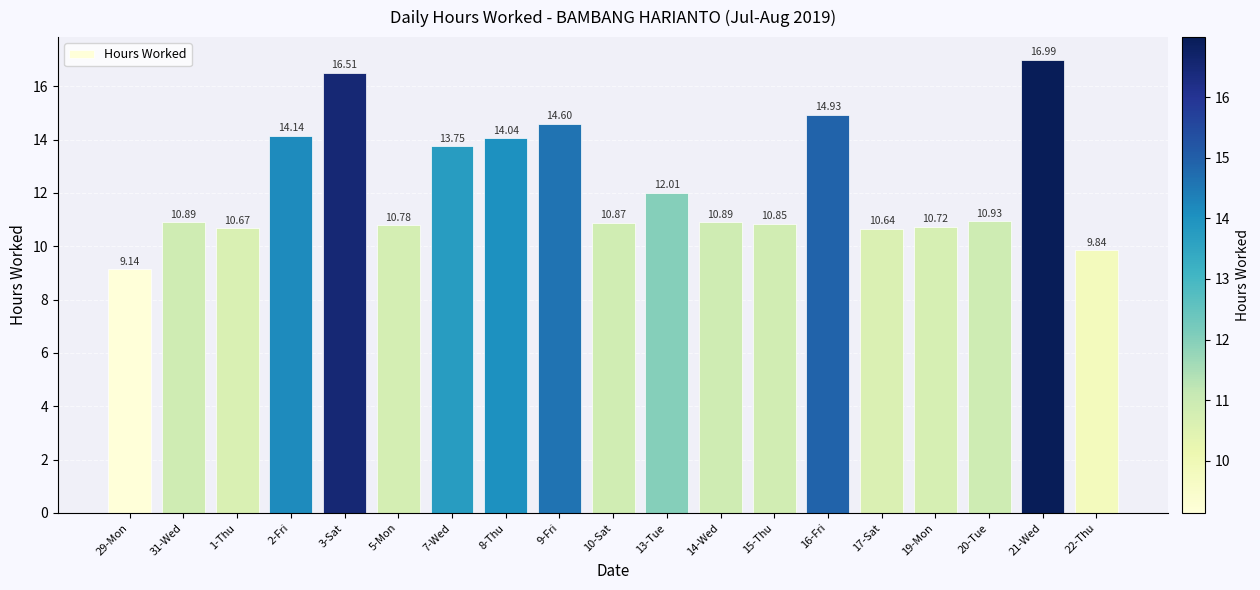

What is the ratio of the value at 22-Thu to the value at 1-Thu?

0.9